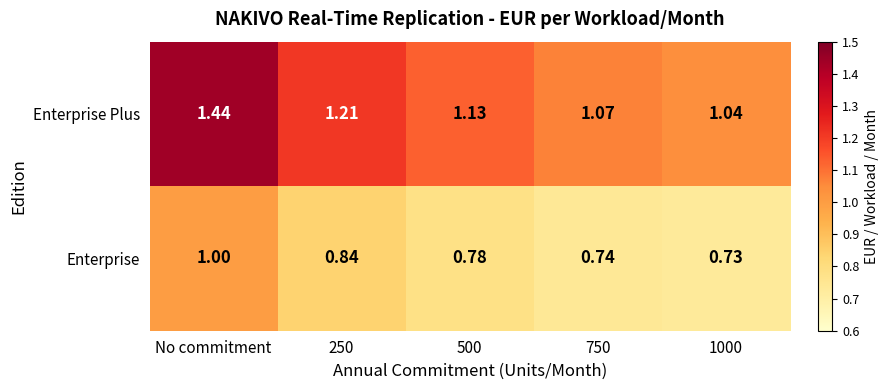

Which series changed the most between No commitment and 750?

Enterprise Plus